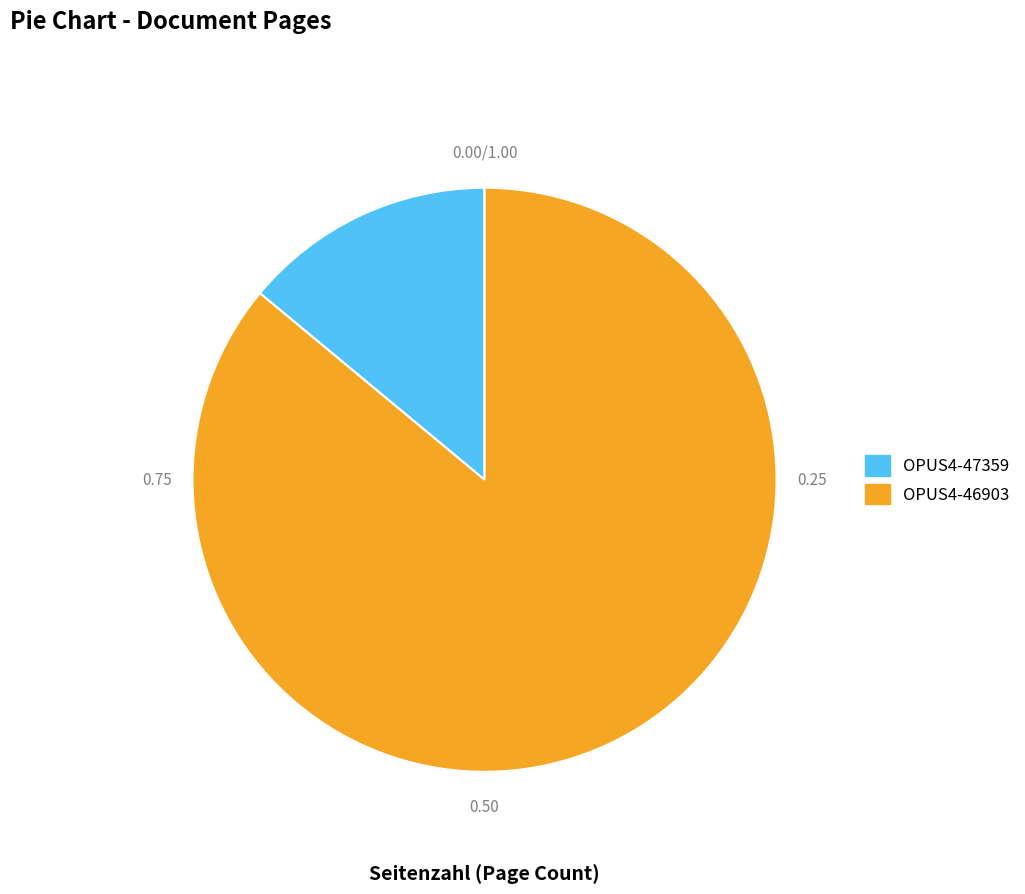

Do OPUS4-47359 and OPUS4-46903 together represent more than half of the pie?

Yes